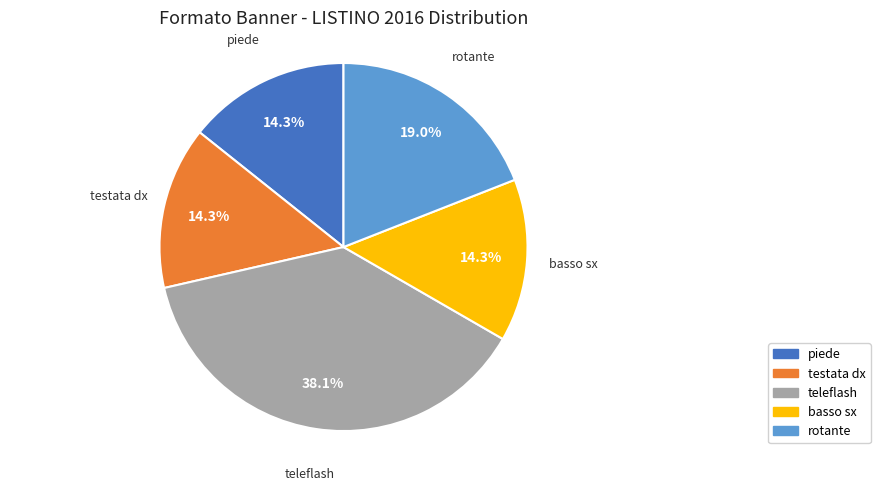

What percentage is the teleflash slice, to the nearest percent?

38%